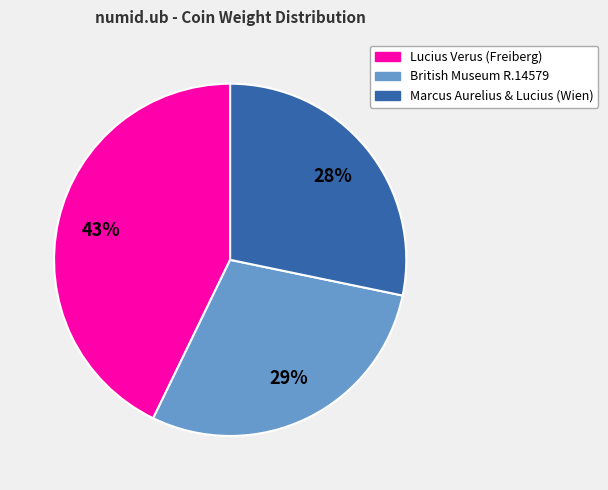

Count the number of slices in the pie.

3